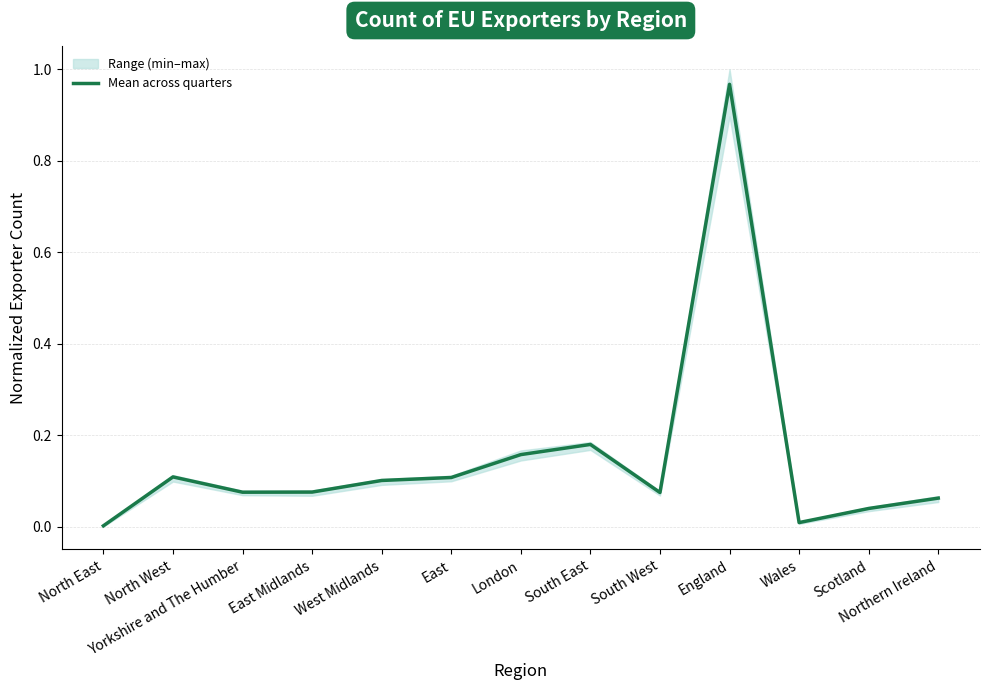

Which label corresponds to the smallest value in the chart?

North East